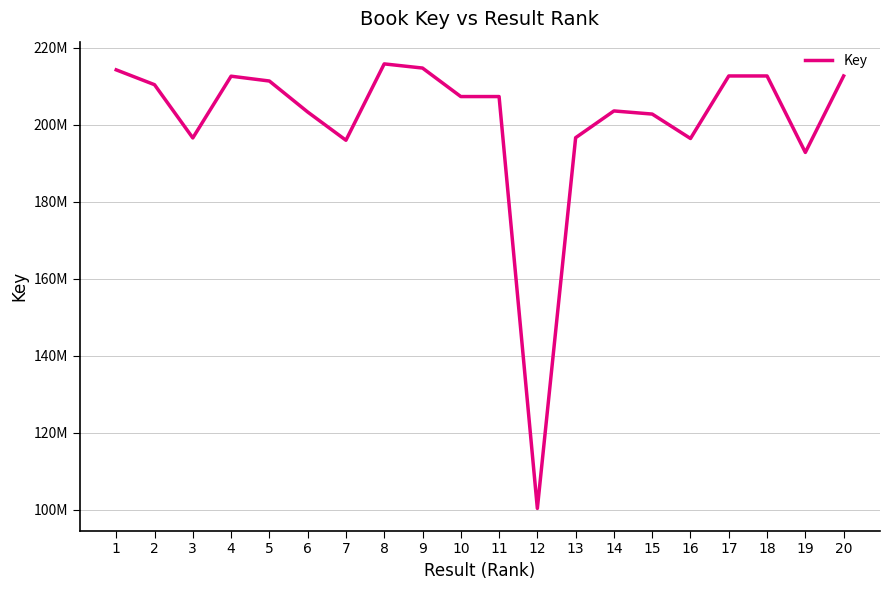

Is this an area chart (filled region under the line)?

No